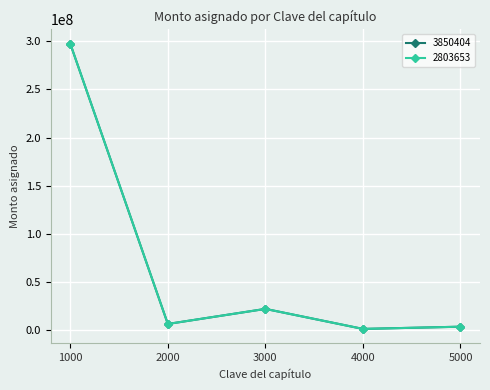

Rank the categories by 2803653 value from lowest to highest.

4000, 5000, 2000, 3000, 1000